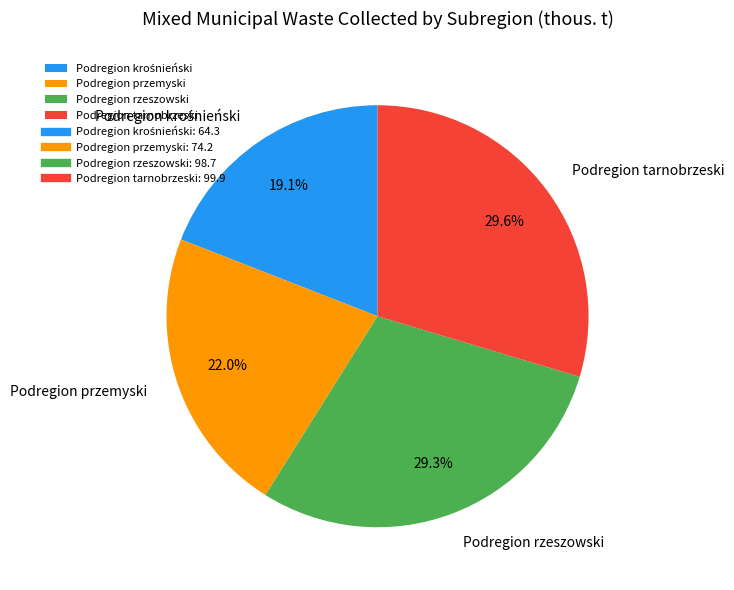

Between Podregion tarnobrzeski and Podregion przemyski, which is larger?

Podregion tarnobrzeski